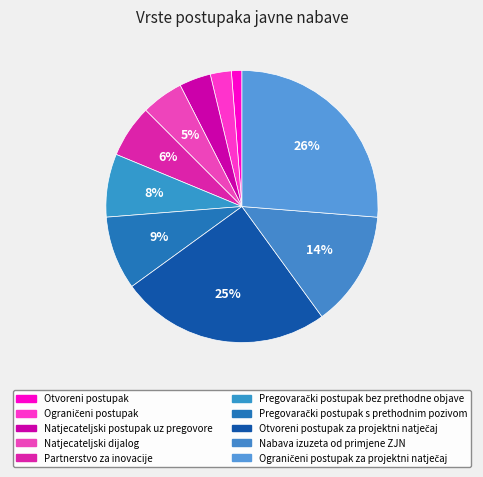

Rank the categories by value from lowest to highest.

Otvoreni postupak, Ograničeni postupak, Natjecateljski postupak uz pregovore, Natjecateljski dijalog, Partnerstvo za inovacije, Pregovarački postupak bez prethodne objave, Pregovarački postupak s prethodnim pozivom, Nabava izuzeta od primjene ZJN, Otvoreni postupak za projektni natječaj, Ograničeni postupak za projektni natječaj